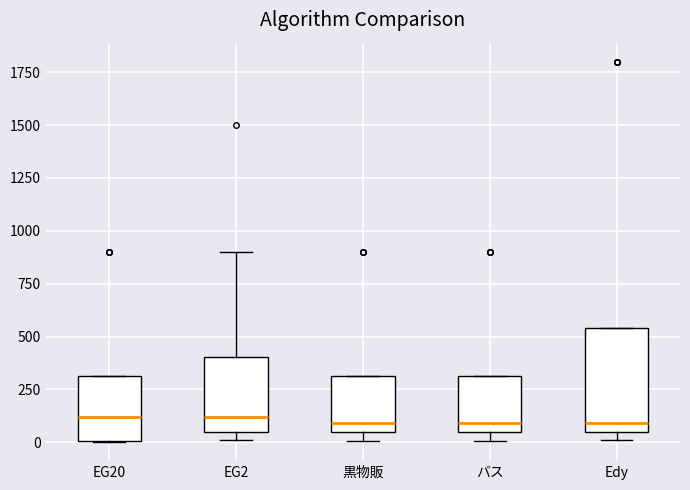

Reading left to right, transcribe this box plot: for each box, give where its median line is, the range the box spans, and where its two whiskers end, as read against the y-axis. The values are not printed on the chart, so give them approximately, as read against the axis.

EG20: median 100, box 0 to 300, whiskers 0 to 300
EG2: median 100, box 50 to 400, whiskers 0 to 900
黒物販: median 100, box 50 to 300, whiskers 0 to 300
バス: median 100, box 50 to 300, whiskers 0 to 300
Edy: median 100, box 50 to 550, whiskers 0 to 550